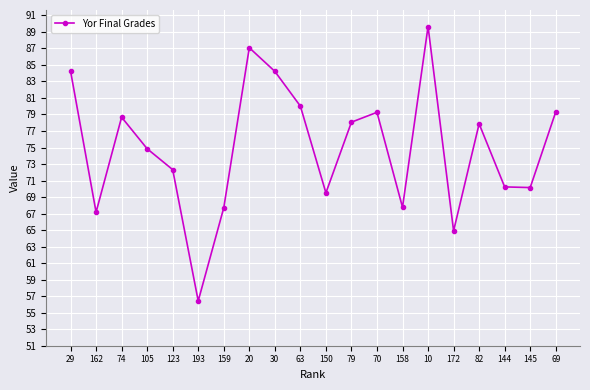

What is the difference between the values at 82 and 20?

9.2